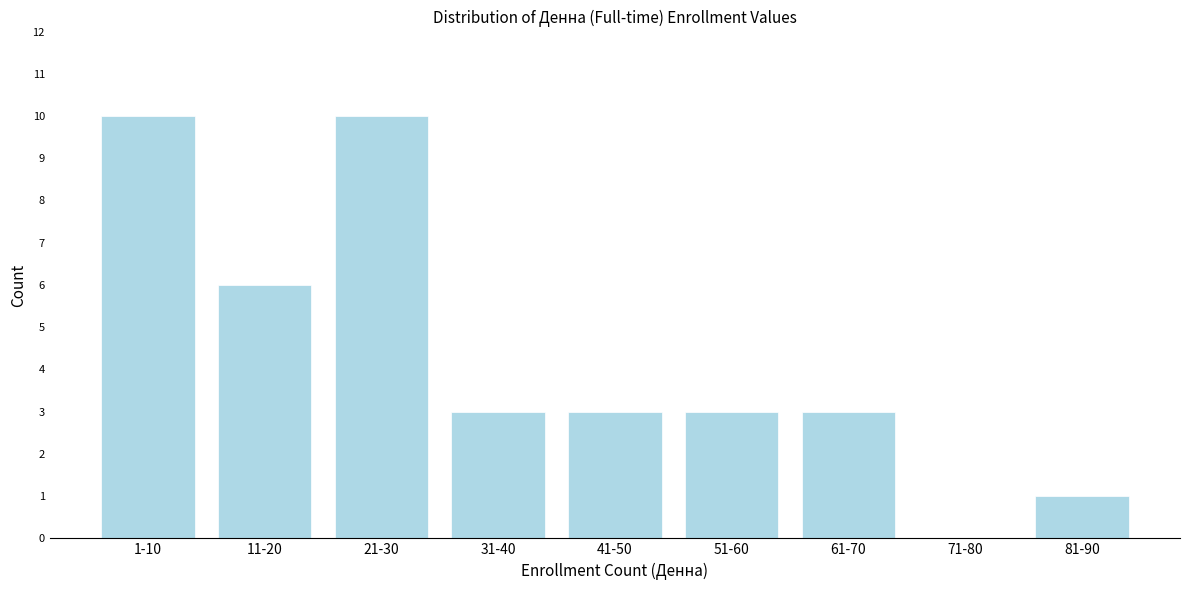

Reading left to right, transcribe all the data shown in this chart.

1-10=10	11-20=6	21-30=10	31-40=3	41-50=3	51-60=3	61-70=3	71-80=0	81-90=1